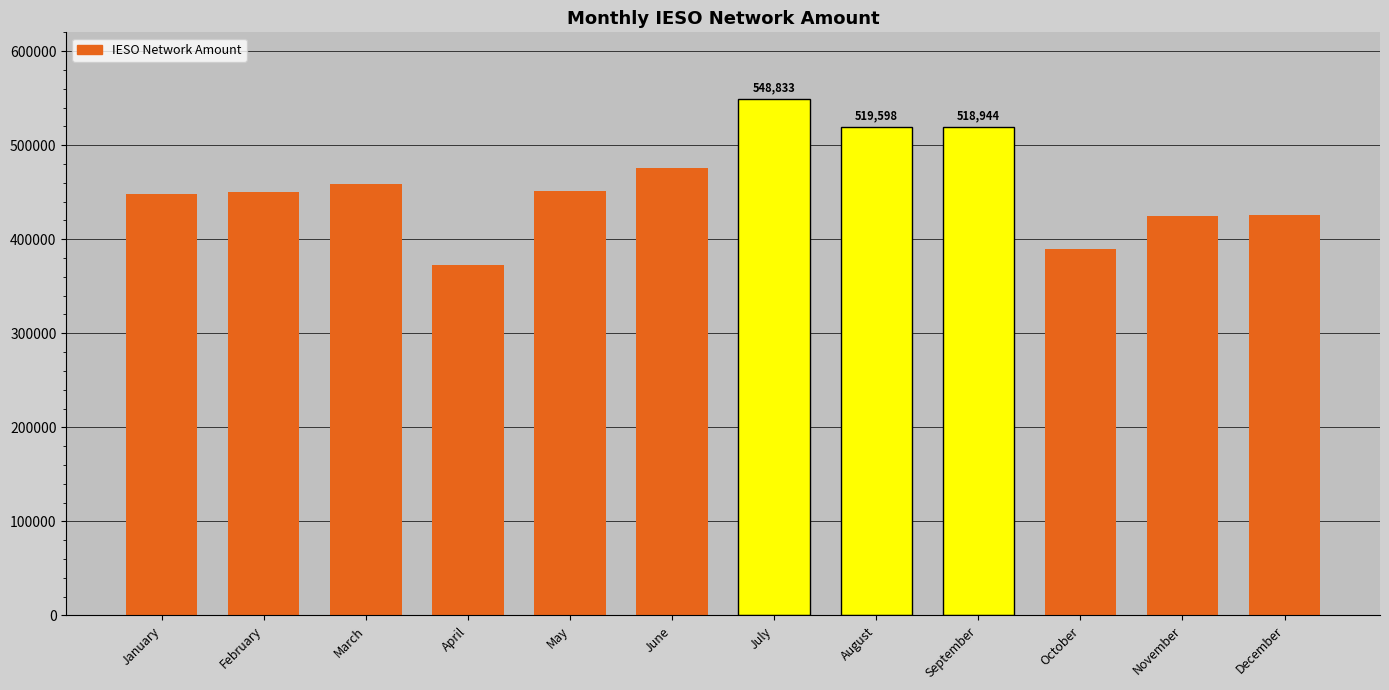

Is it true that the value at December is 425439.0?

True